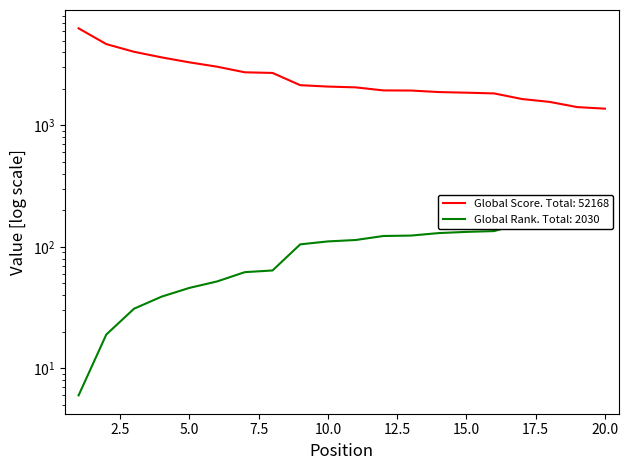

The value of Global Rank at 9 is 155. True or false?

False